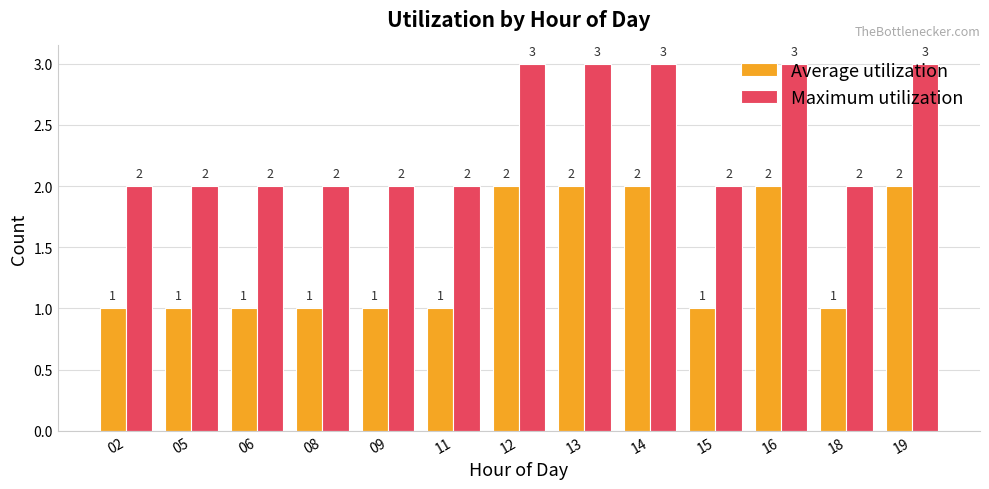

The Maximum utilization series shows 2 at 11. True or false?

True